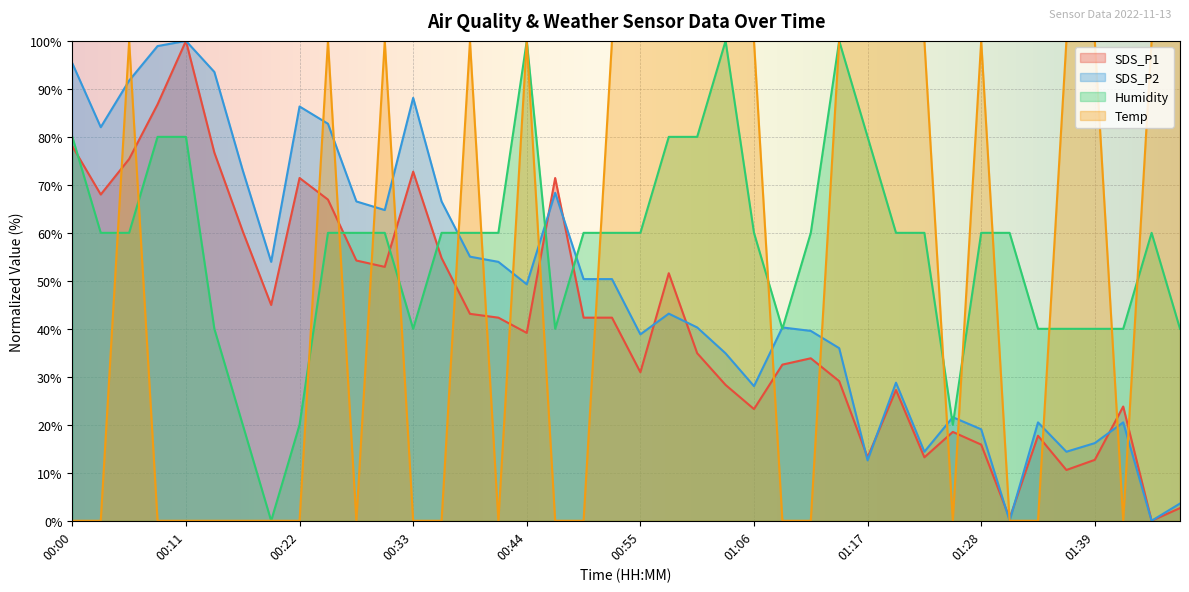

Is the value of Temp at 00:08 greater than the value of SDS_P2 at 01:17?

No